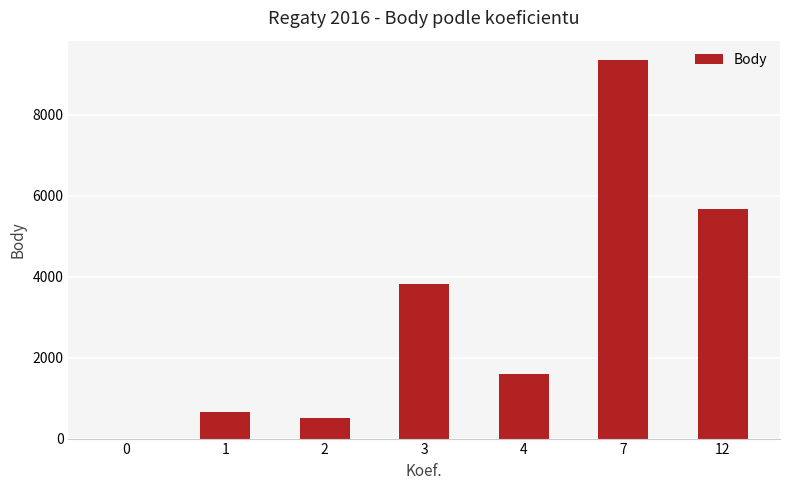

What is the change in value from 4 to 12?

+4063